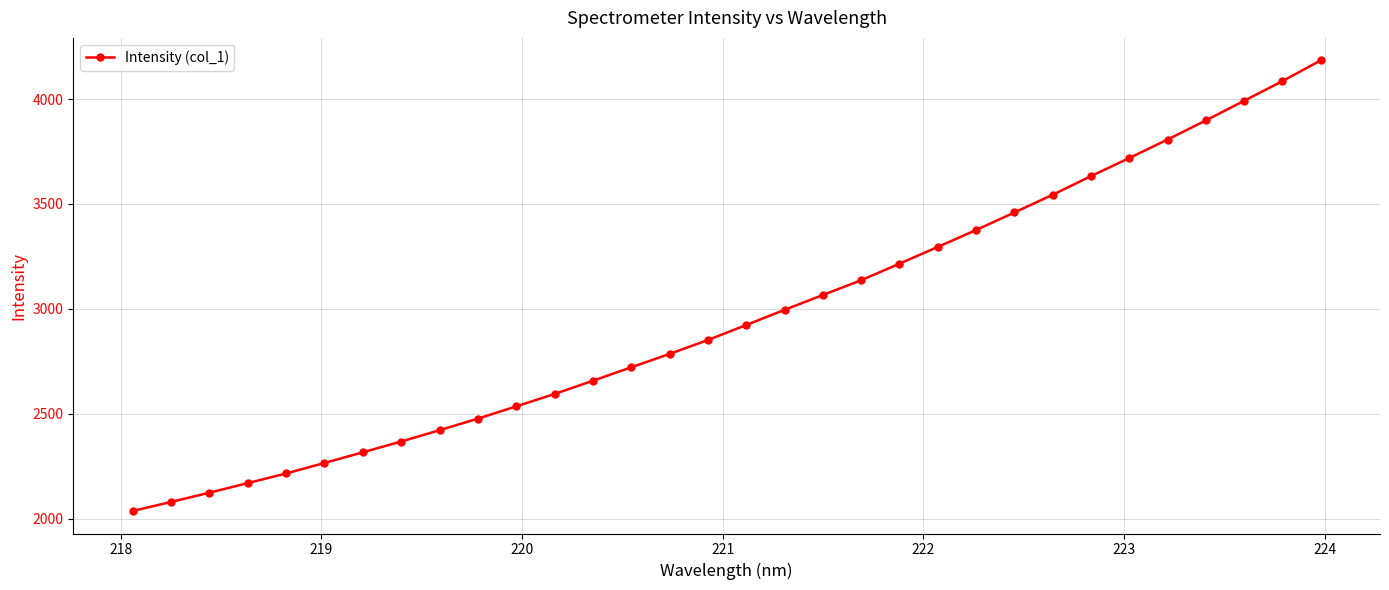

What is the maximum value shown in the chart?

4183.9